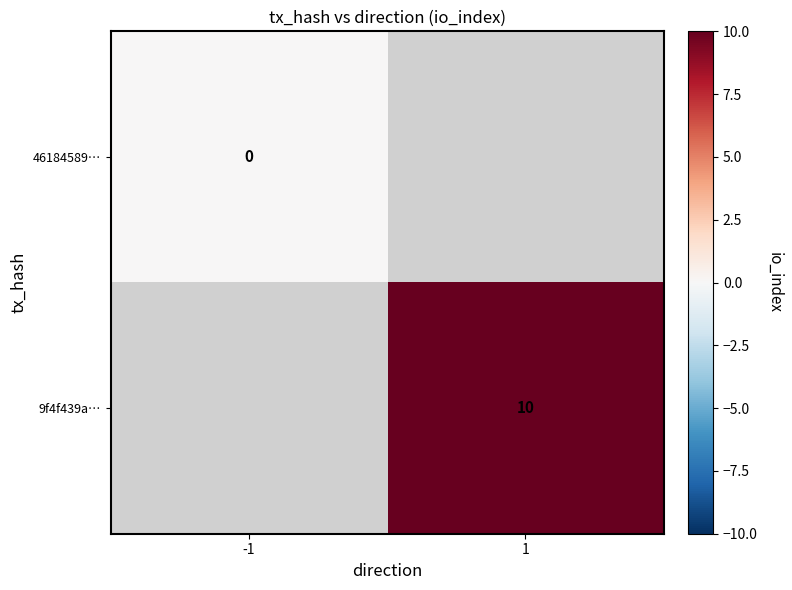

The value of 9f4f439a… at 1 is 10. True or false?

True